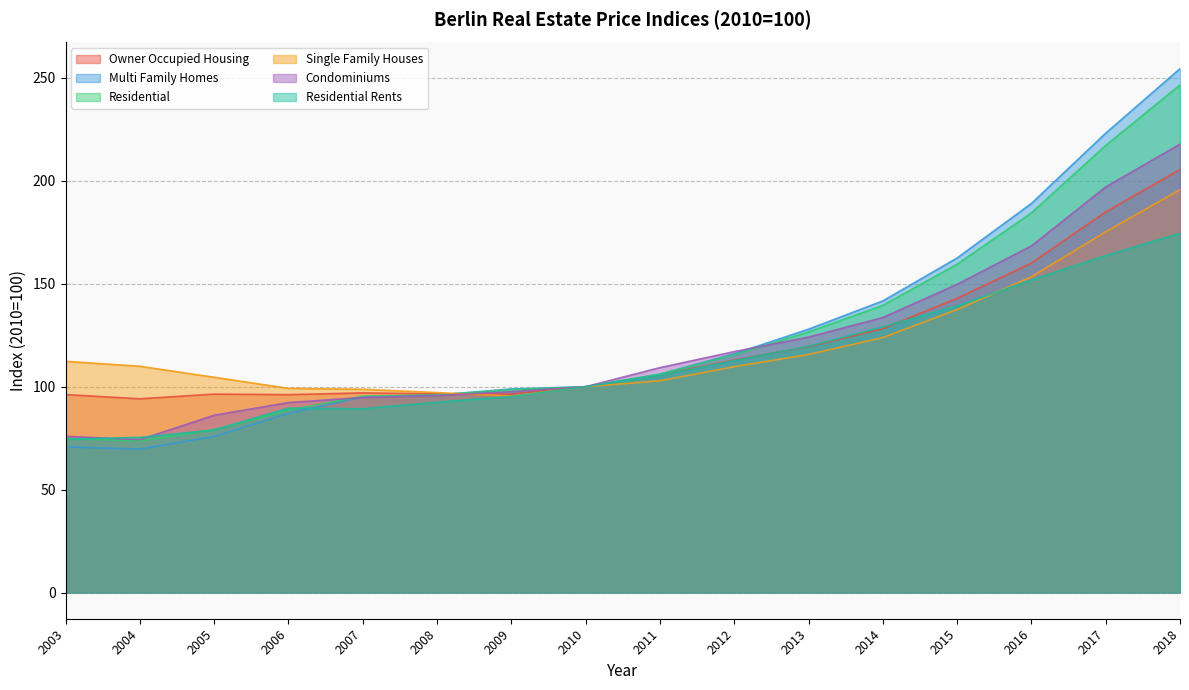

Which series has the largest range (max minus min)?

Multi Family Homes